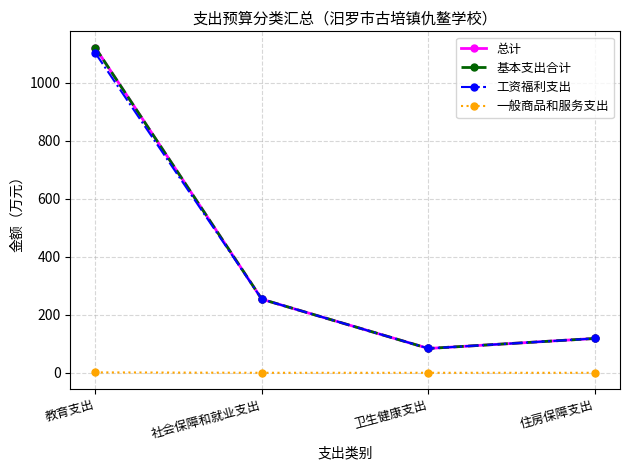

Which series has the largest range (max minus min)?

总计